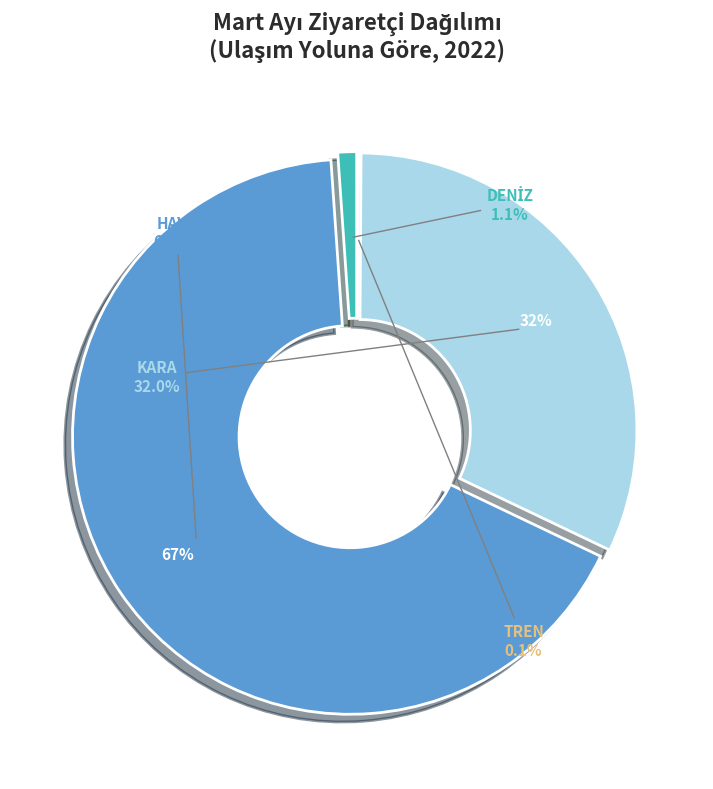

Which slice is the largest?

HAVA